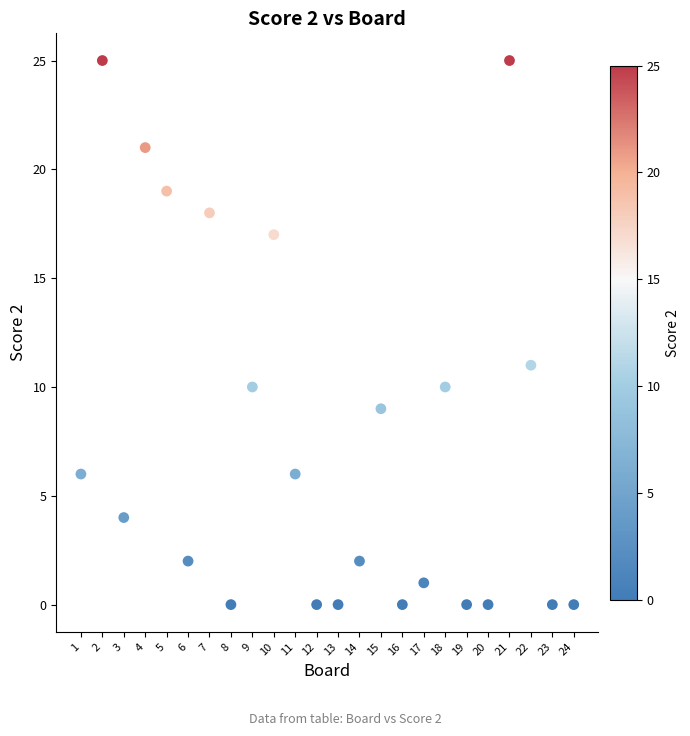

What is the range of Y values (max minus min)?

25